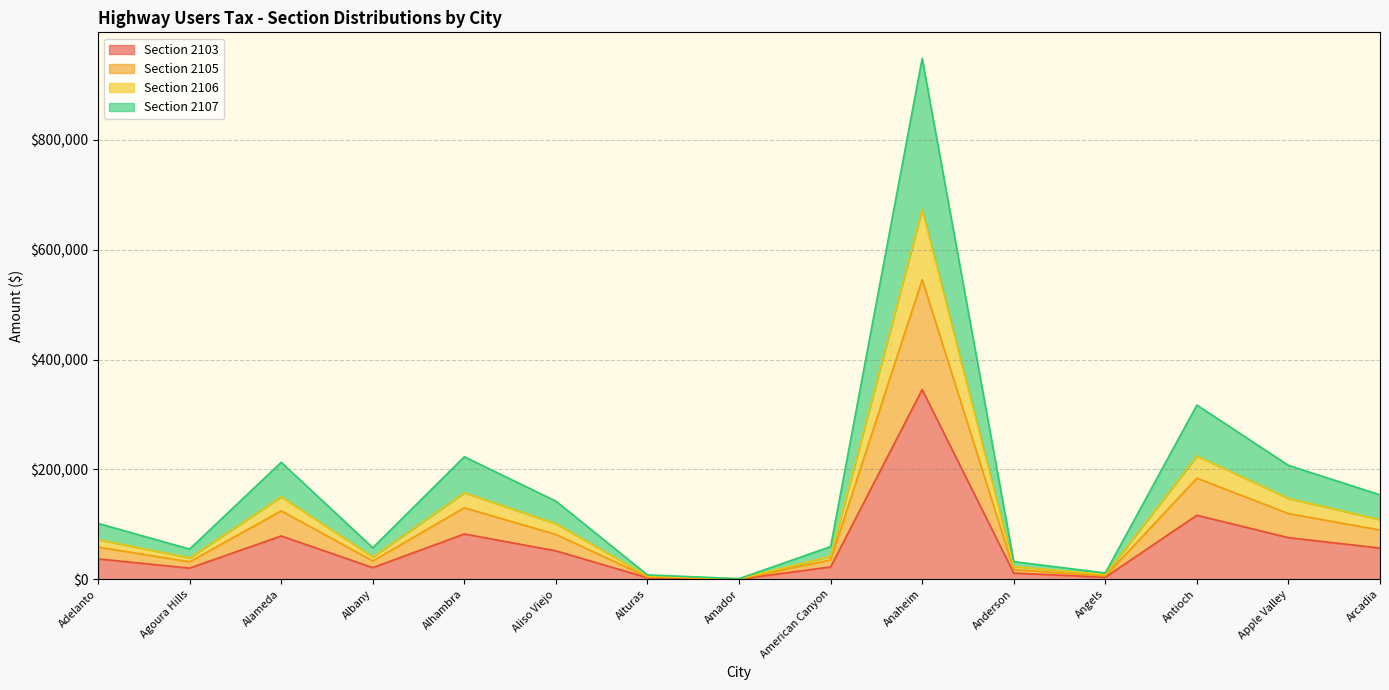

True or false: Section 2103 and Section 2107 intersect in this chart.

False